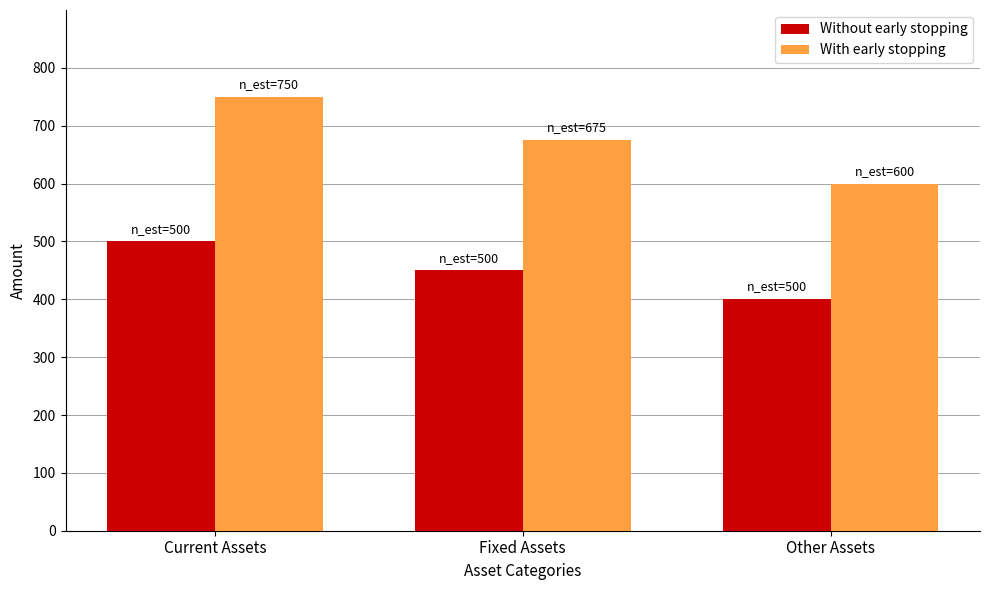

What is the spread (max minus min) of values at Other Assets?

200